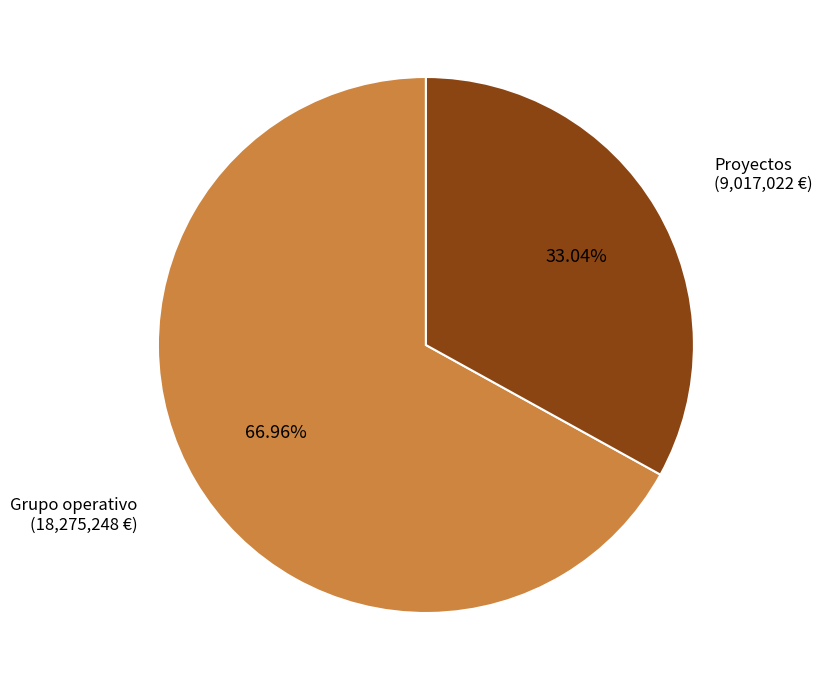

Is there a majority slice in this chart?

Yes